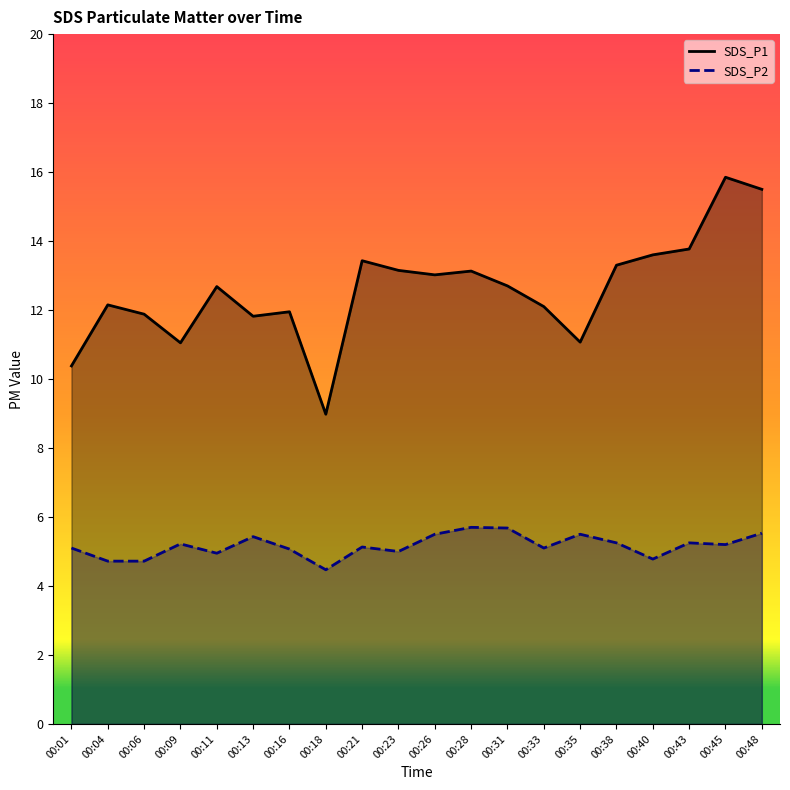

The value of SDS_P2 at 00:26 is 5.5. True or false?

True